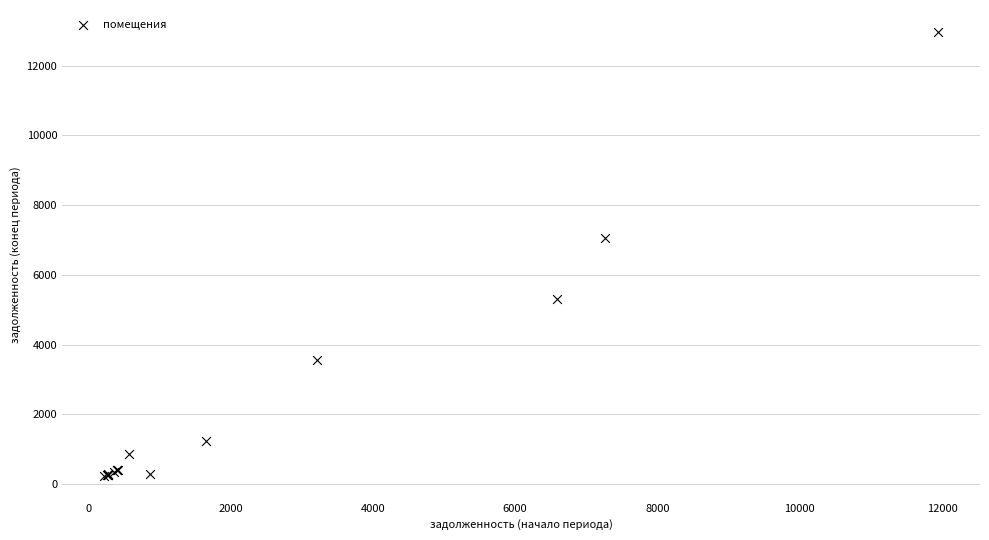

What Y value in the scatter plot is closest to 6590?

7056.4